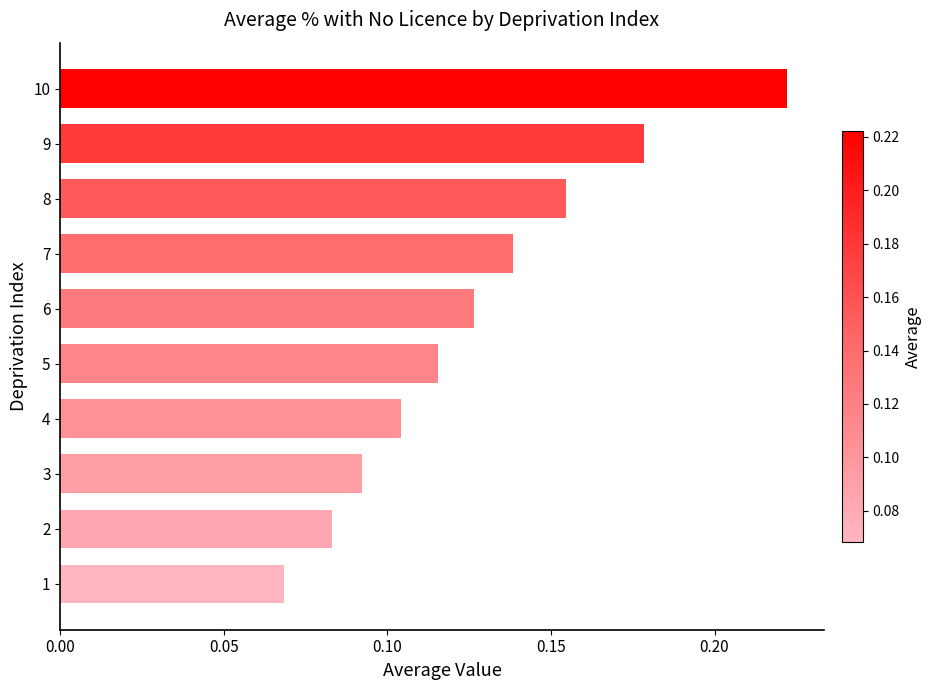

What is the change in value from 3 to 10?

+0.1